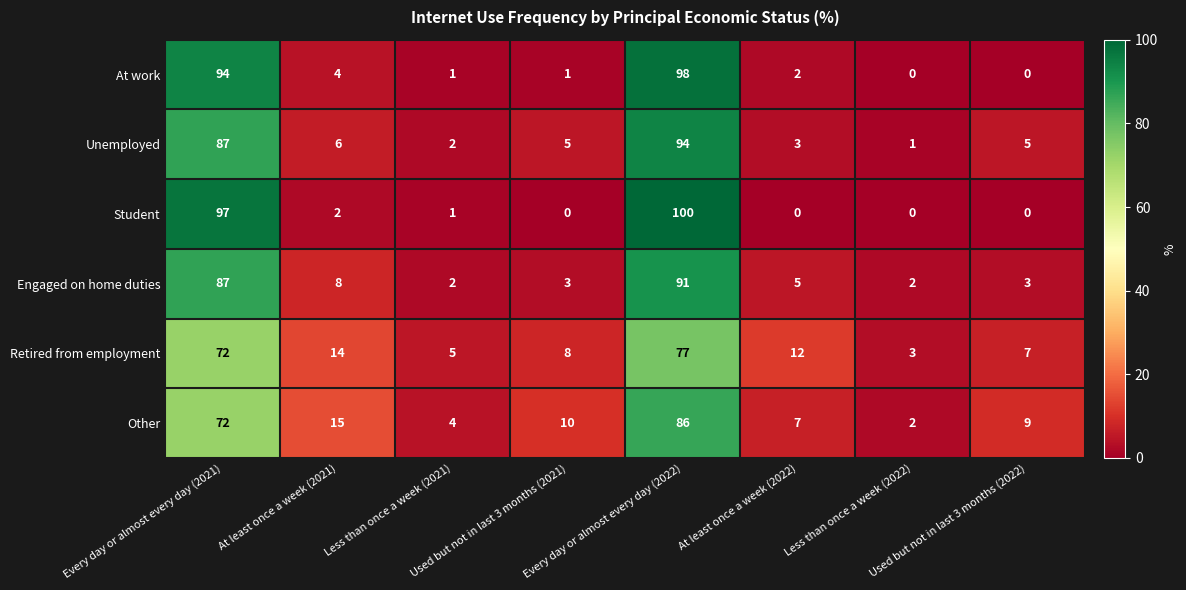

What is the difference between the maximum and minimum values in the Student series?

100